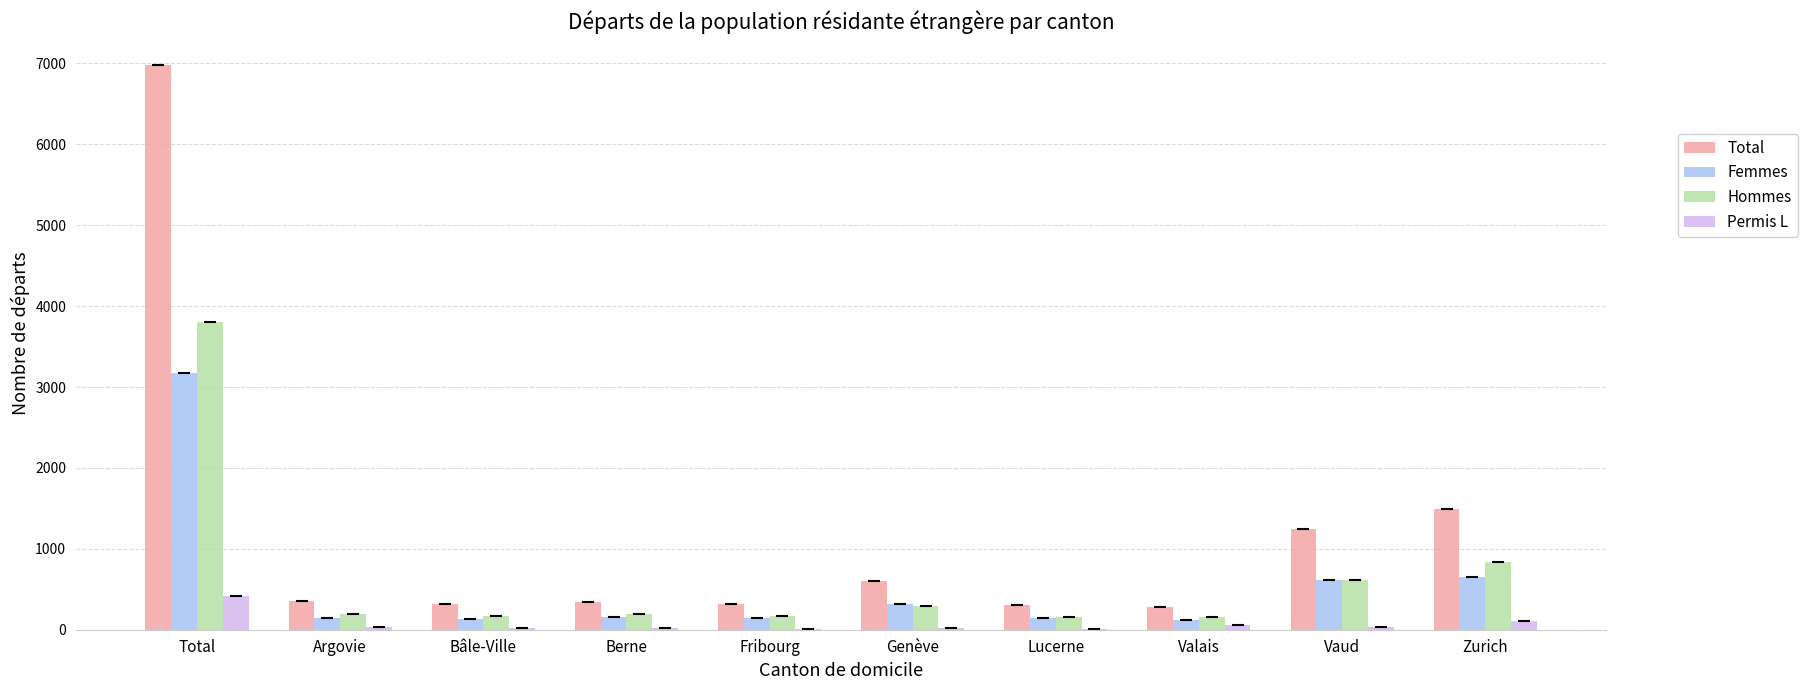

Where does the Permis L series first go above 30?

Total